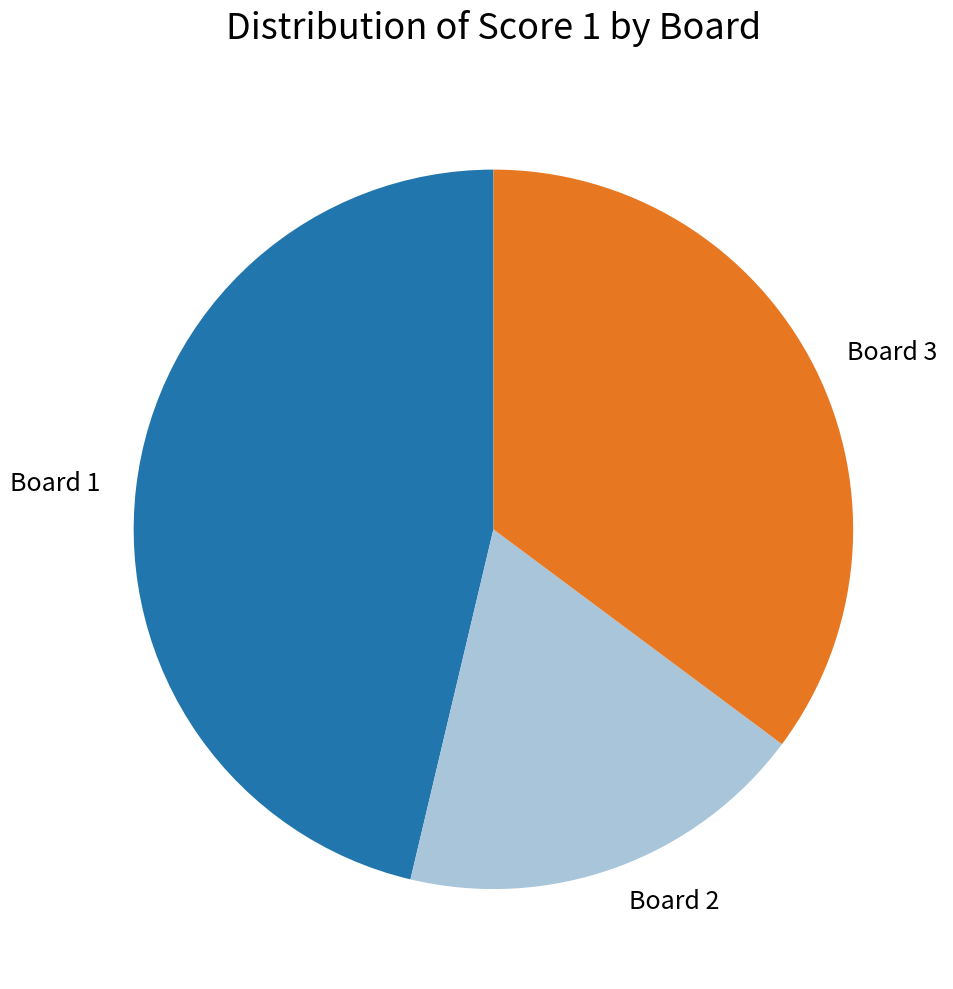

Count the number of slices in the pie.

3